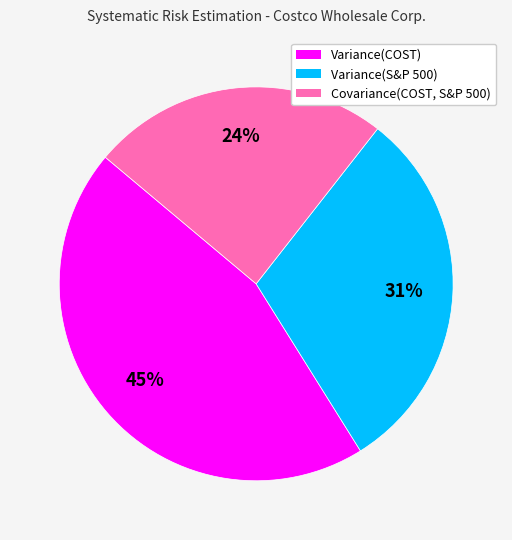

Does Variance(COST) represent more than half of the total?

No